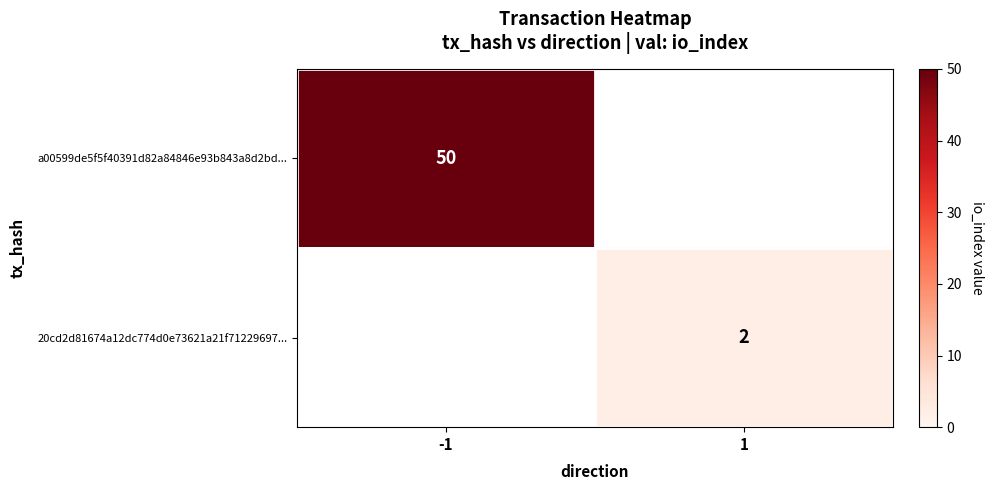

True or false: a00599de5f5f40391d82a84846e93b843a8d2bd... has a value of 22.0 at -1.

False